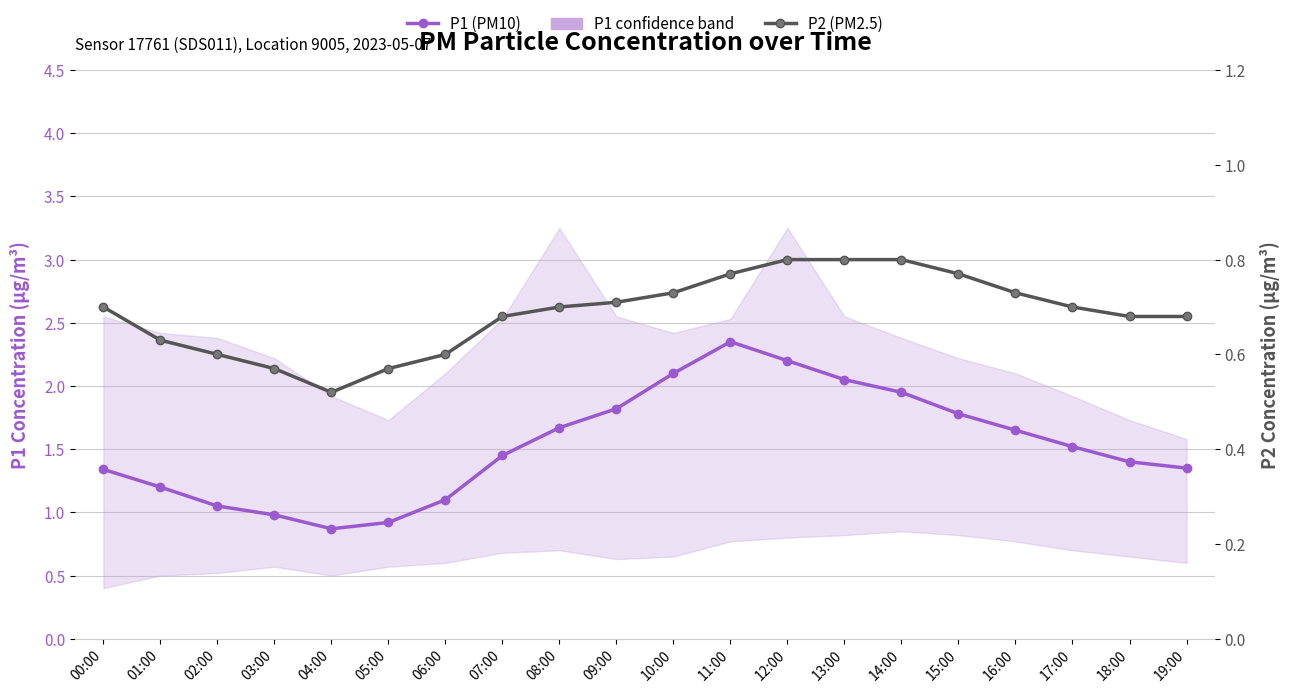

Rank the categories by P2 (PM2.5) value from lowest to highest.

04:00, 03:00, 05:00, 02:00, 06:00, 01:00, 07:00, 18:00, 19:00, 00:00, 08:00, 17:00, 09:00, 10:00, 16:00, 11:00, 15:00, 12:00, 13:00, 14:00